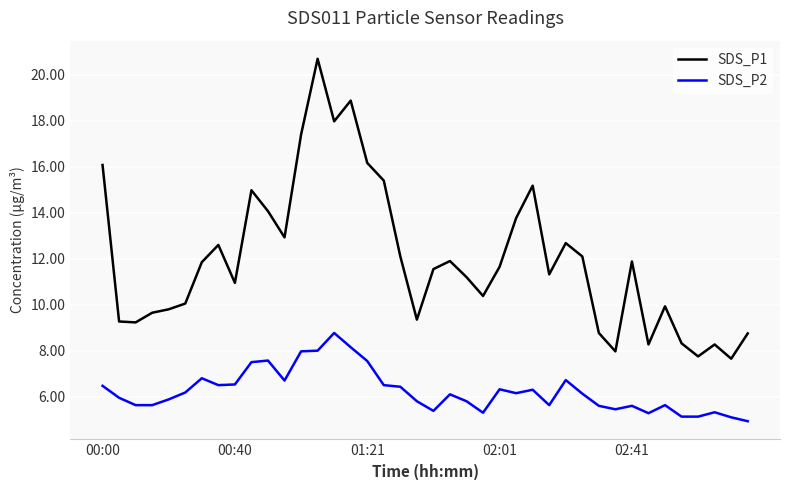

What is the maximum value shown in the chart?

20.7